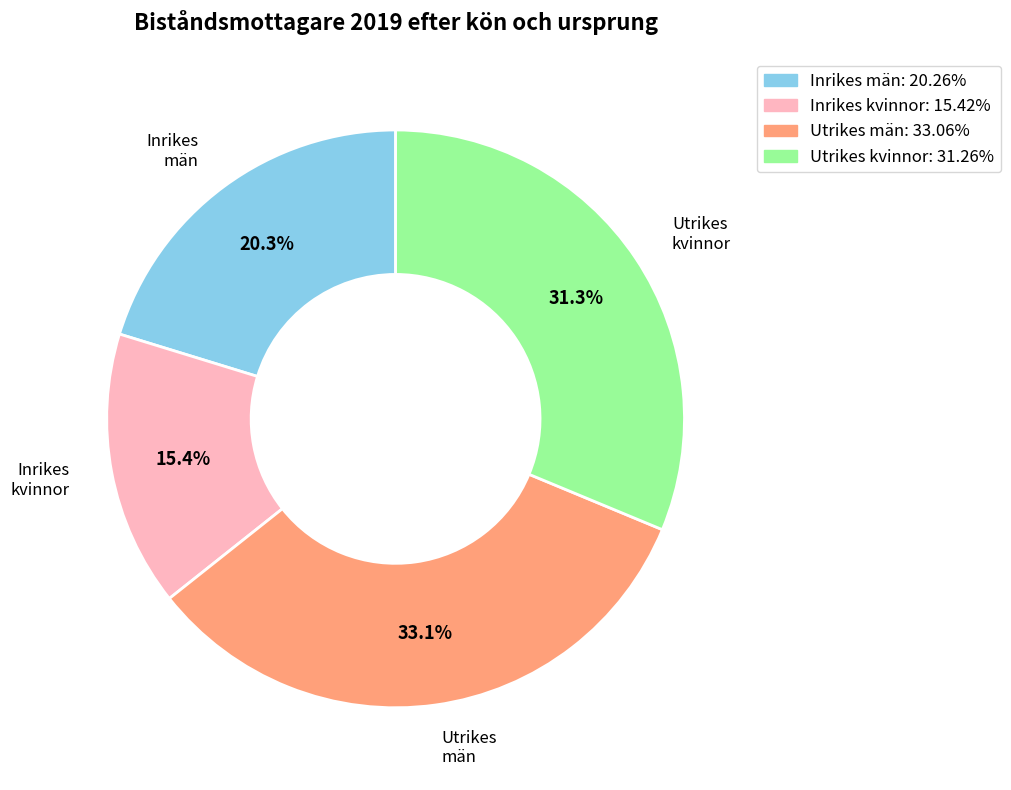

Which category has the smallest portion of the pie?

Inrikes kvinnor